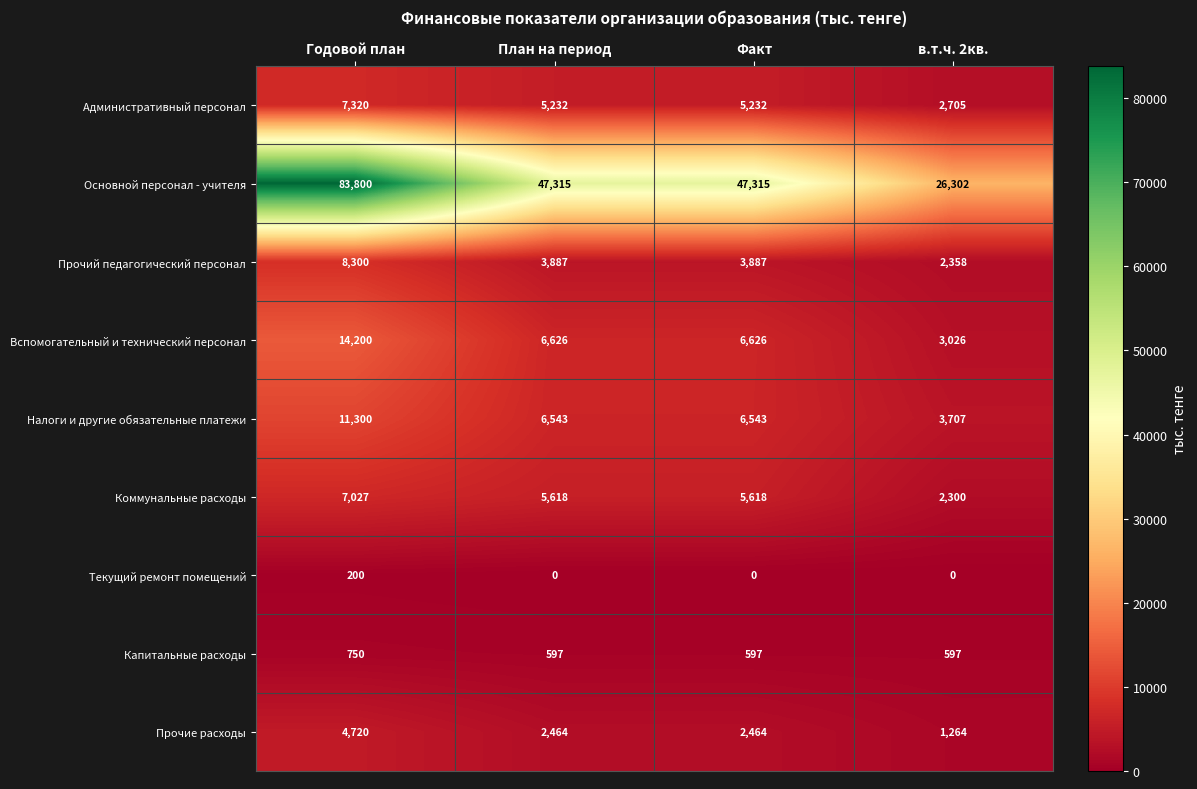

Count the number of data series in this chart.

9